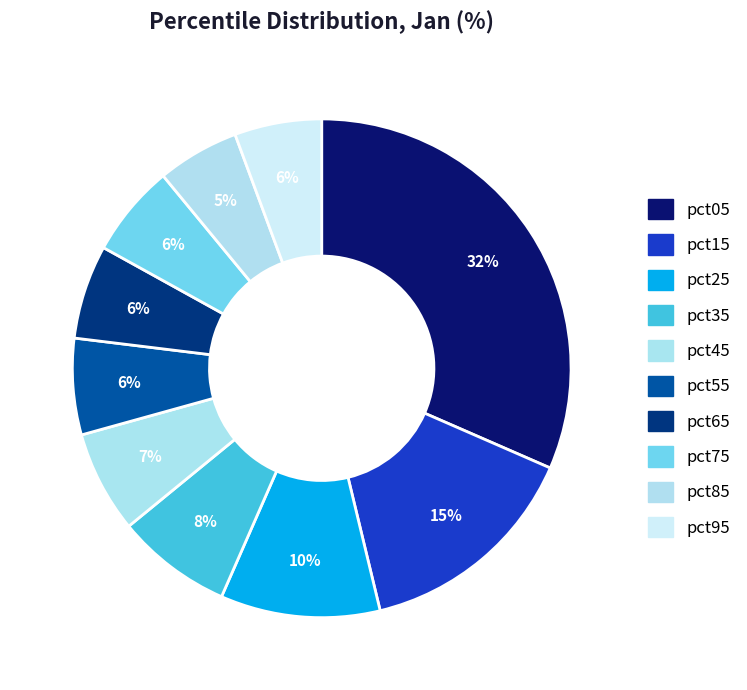

To the nearest percent, what portion does pct55 represent?

6%